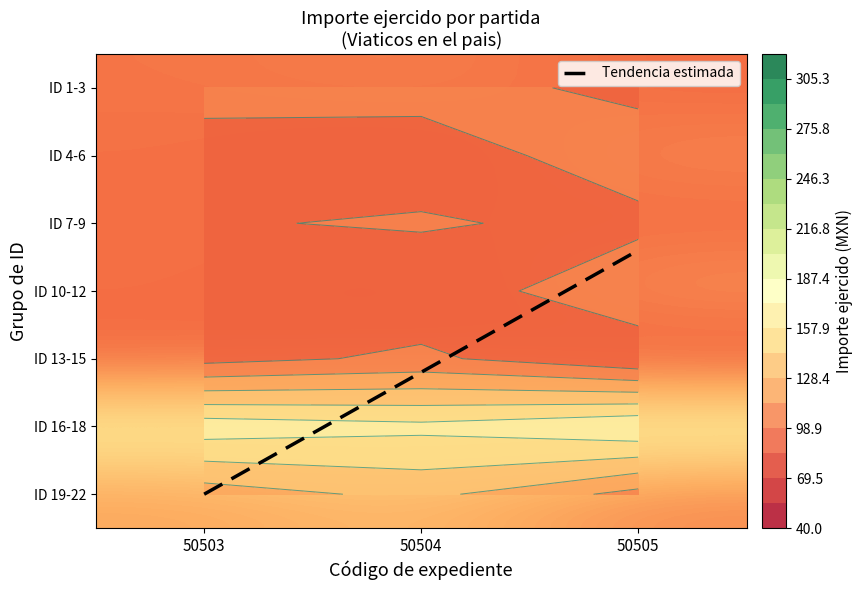

What is the sum of all 1 values?

2444